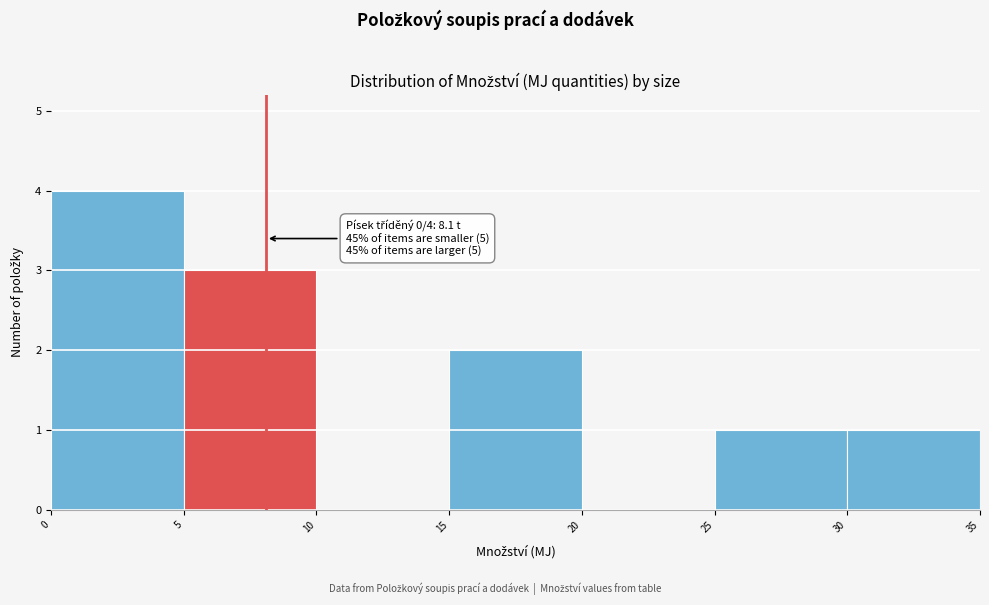

Which range on the x-axis has the tallest bar?

0 to 5